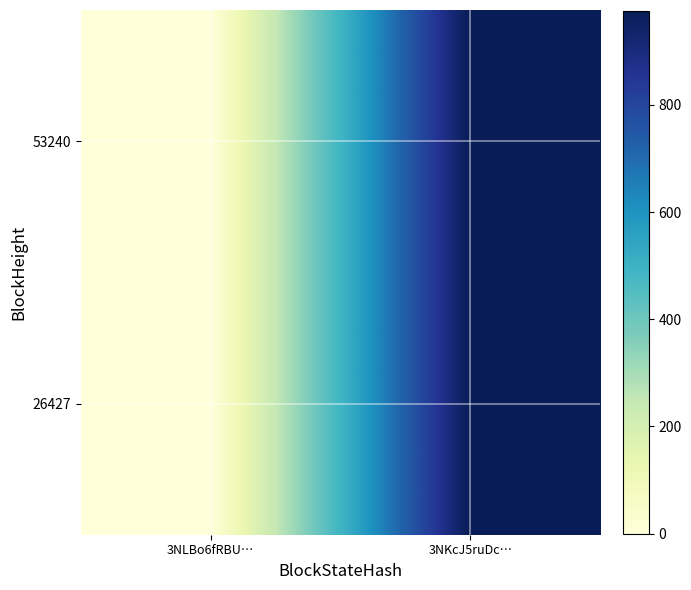

Reading left to right, what are all the values shown in this chart?

53240: 3NLBo6fRBU…=0	3NKcJ5ruDc…=975
26427: 3NLBo6fRBU…=0	3NKcJ5ruDc…=975